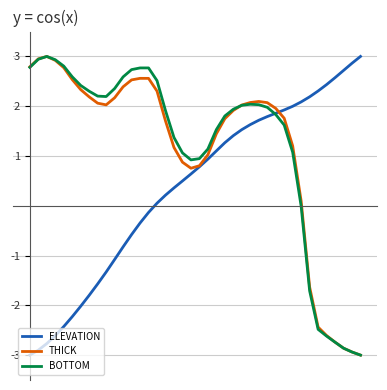

What is the maximum value shown in the chart?

3.0